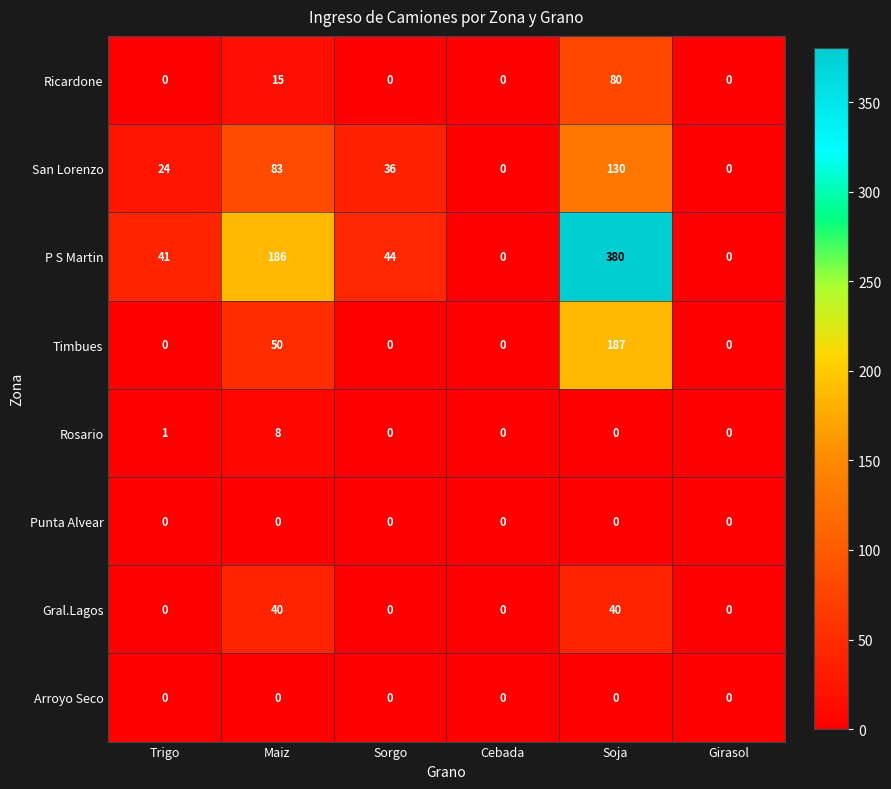

Between Cebada and Soja, which series saw the biggest shift?

P S Martin